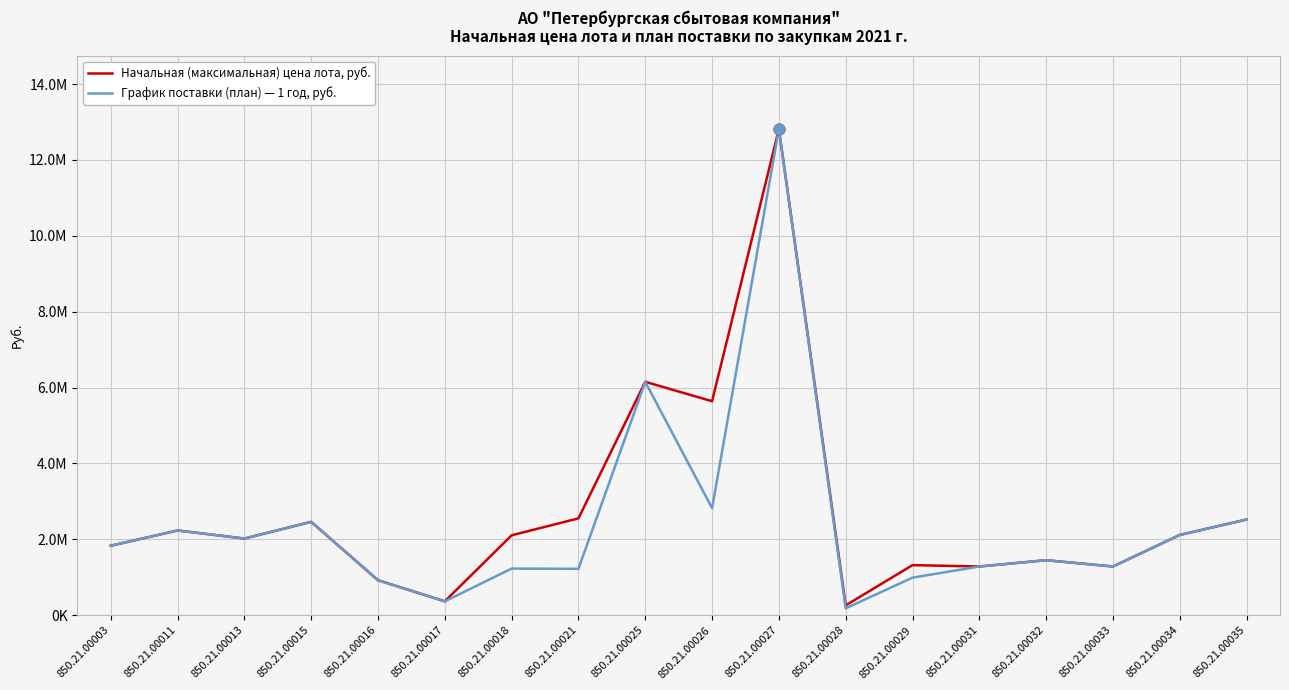

What are all the series names shown in the legend?

Начальная (максимальная) цена лота, руб., График поставки (план) — 1 год, руб.